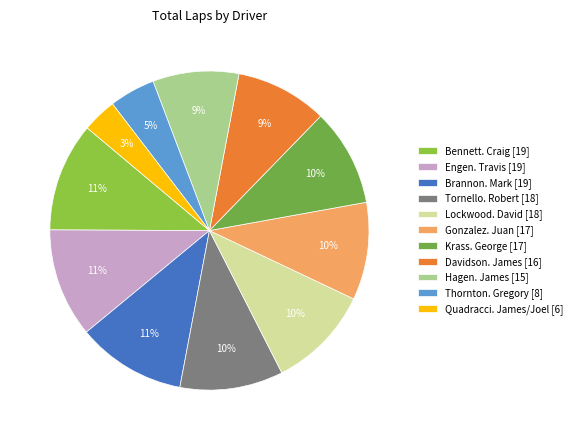

Is there any slice that represents more than half of the pie?

No